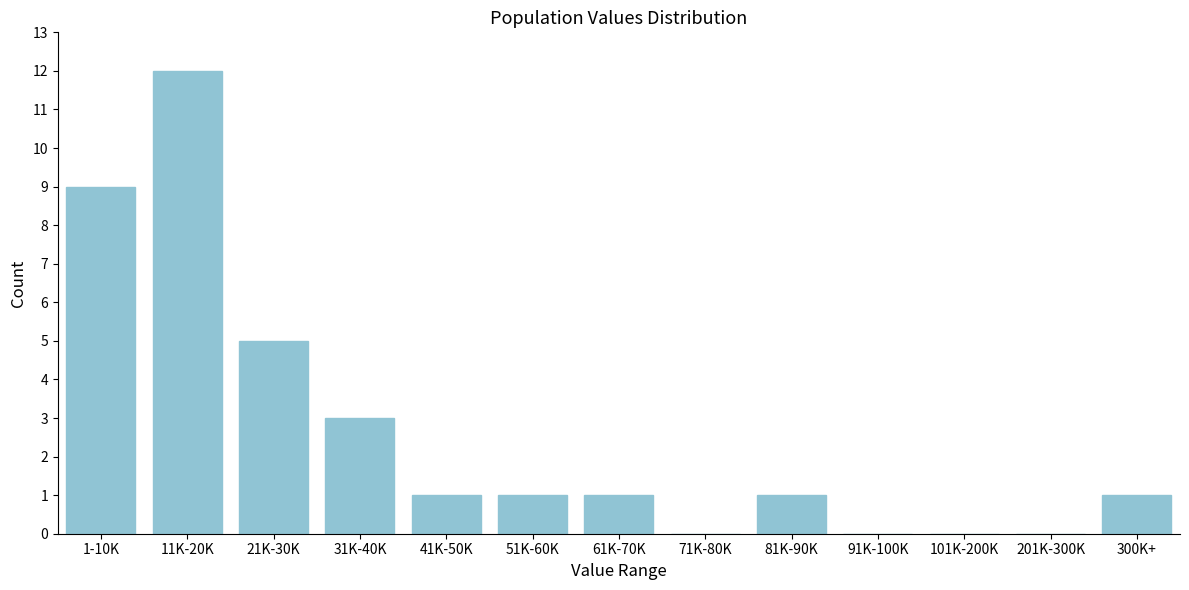

Reading left to right, extract all data points from this chart.

1-10K=9	11K-20K=12	21K-30K=5	31K-40K=3	41K-50K=1	51K-60K=1	61K-70K=1	71K-80K=0	81K-90K=1	91K-100K=0	101K-200K=0	201K-300K=0	300K+=1